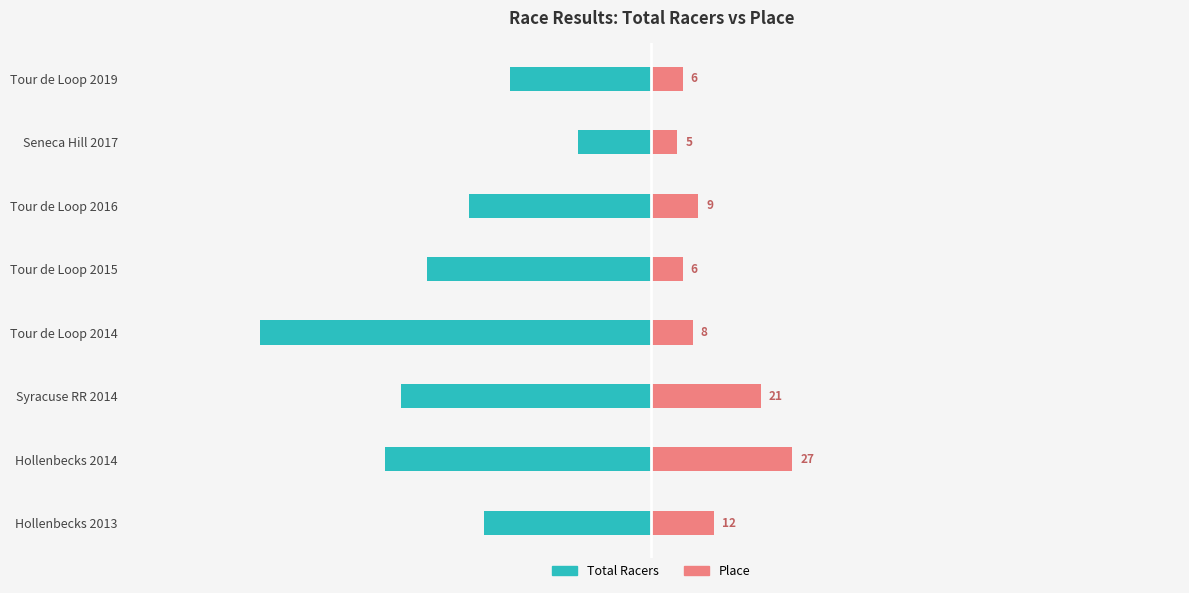

Reading left to right, list all the values displayed in this chart.

Total Racers: -32	-51	-48	-75	-43	-35	-14	-27
Place: 12	27	21	8	6	9	5	6